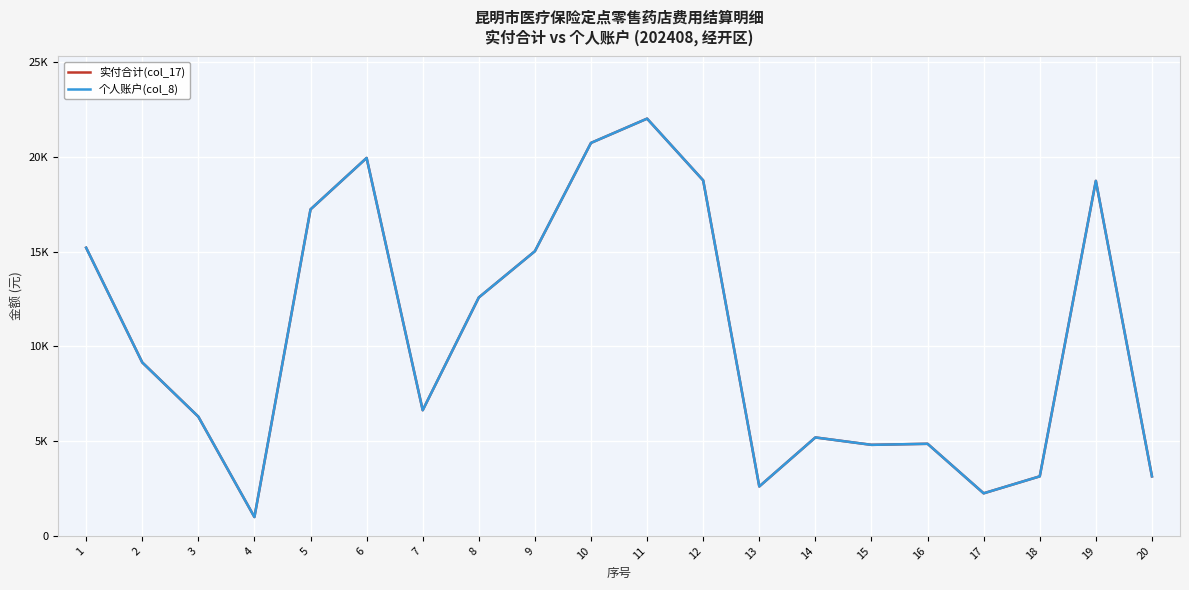

Does the chart display data point markers on the line(s)?

No